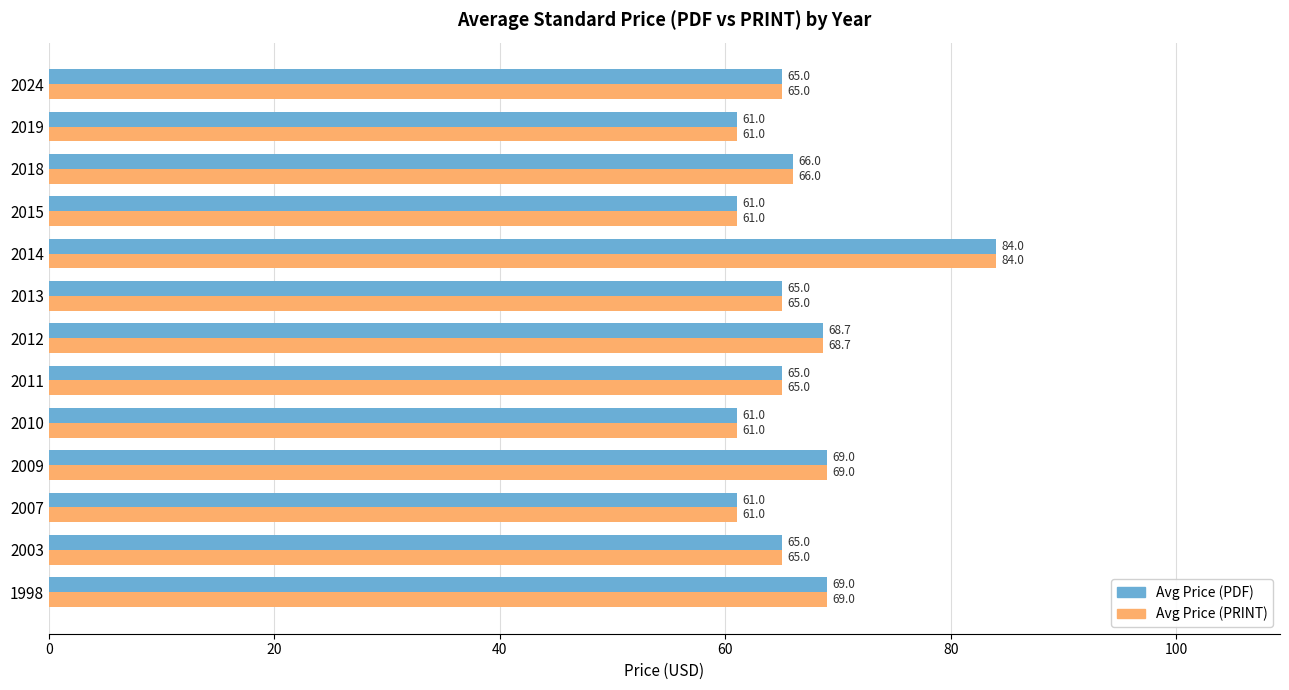

What is the smallest value displayed?

61.0